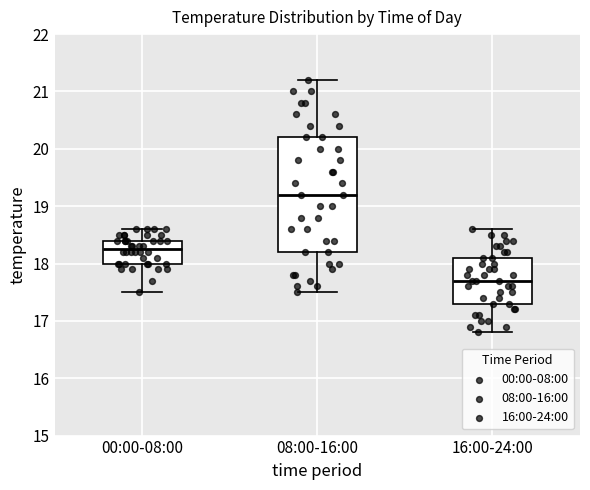

Reading left to right, transcribe this box plot: for each box, give where its median line is, the range the box spans, and where its two whiskers end, as read against the y-axis. The values are not printed on the chart, so give them approximately, as read against the axis.

00:00-08:00: median 18.3, box 18.0 to 18.4, whiskers 17.5 to 18.6
08:00-16:00: median 19.2, box 18.2 to 20.2, whiskers 17.5 to 21.2
16:00-24:00: median 17.7, box 17.3 to 18.1, whiskers 16.8 to 18.6